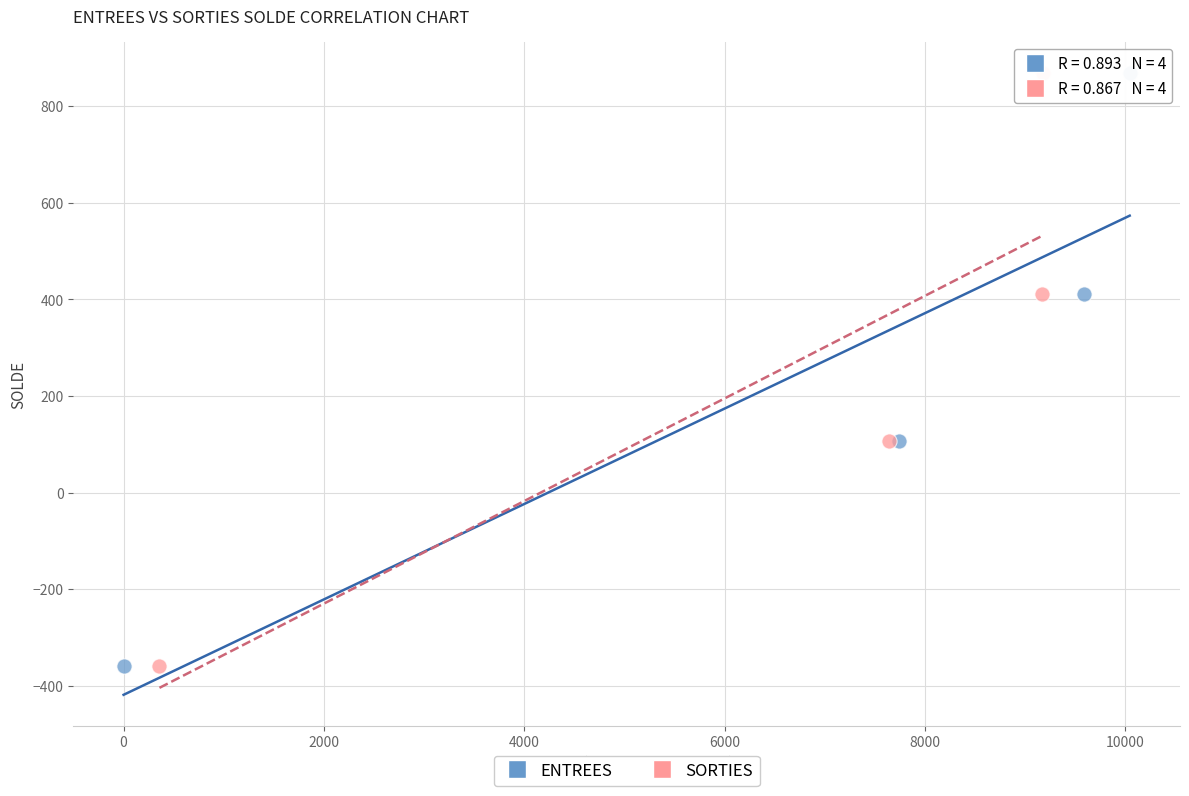

What are all the series names shown in the legend?

ENTREES, SORTIES